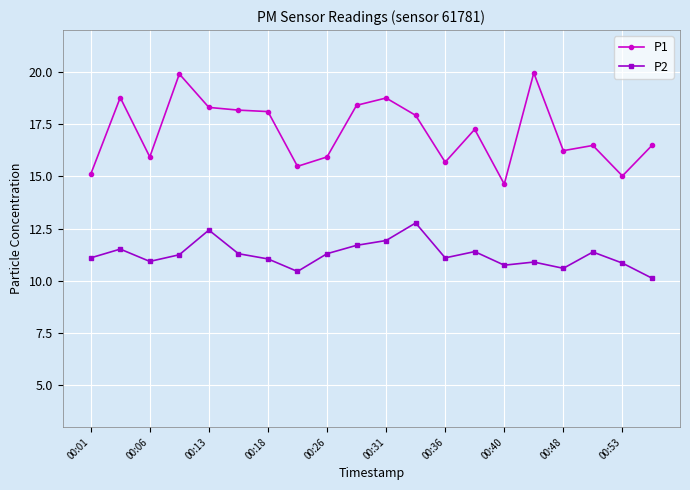

True or false: P2 has more than 2 interior local peaks.

True